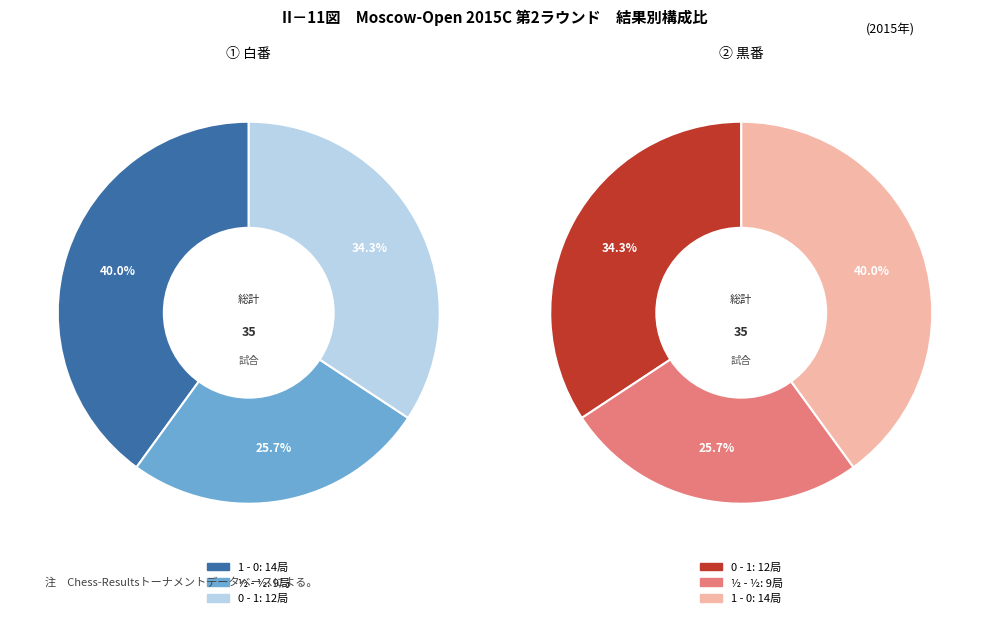

The 0 - 1 slice represents 51% of the pie. True or false?

False